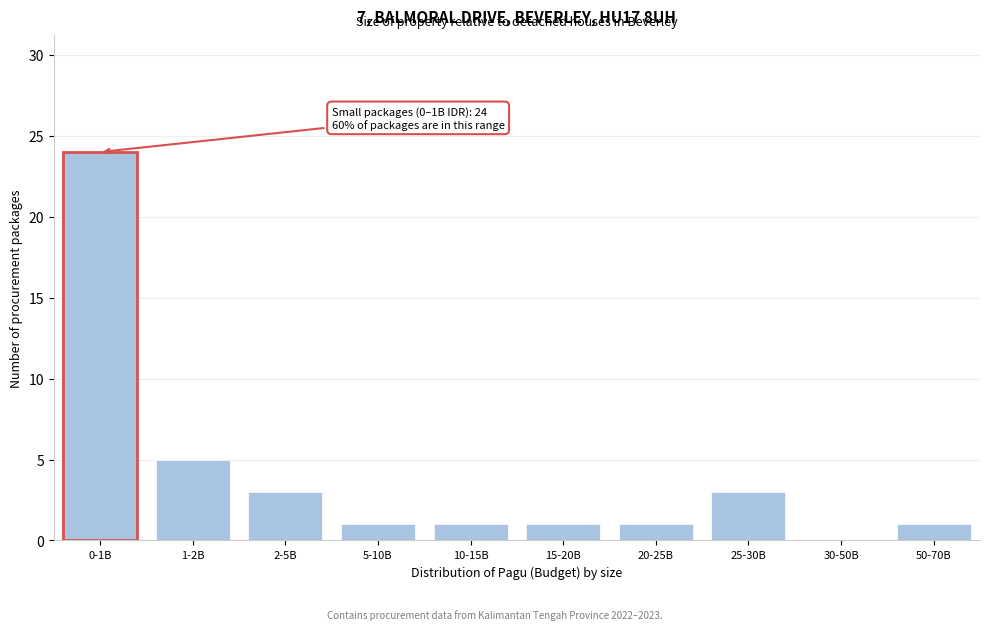

Reading left to right, list all the values displayed in this chart.

0-1B=24	1-2B=5	2-5B=3	5-10B=1	10-15B=1	15-20B=1	20-25B=1	25-30B=3	30-50B=0	50-70B=1